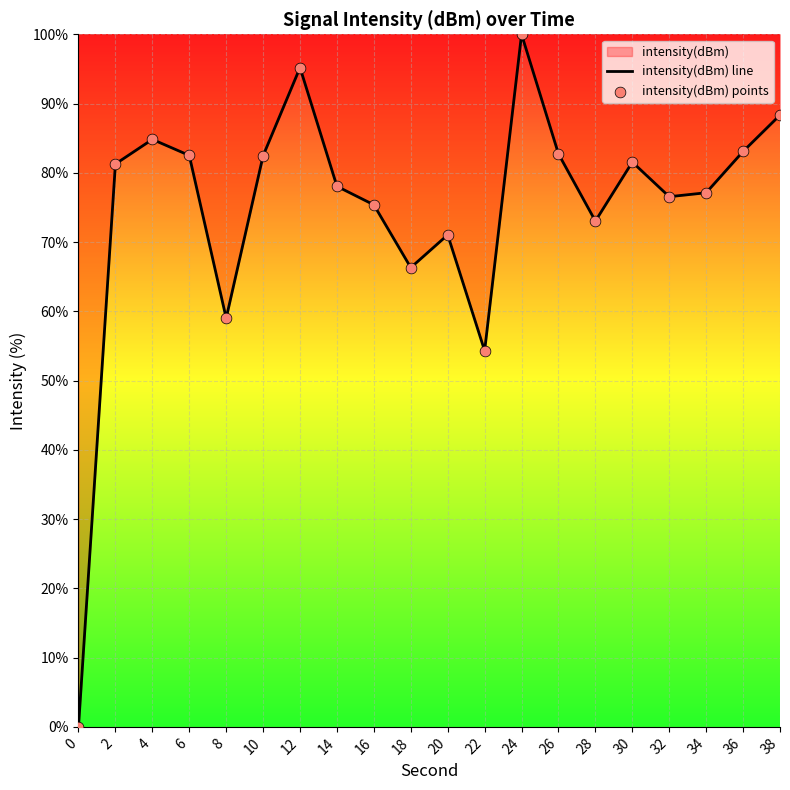

Which series has the largest Y range (max minus min)?

intensity(dBm) line